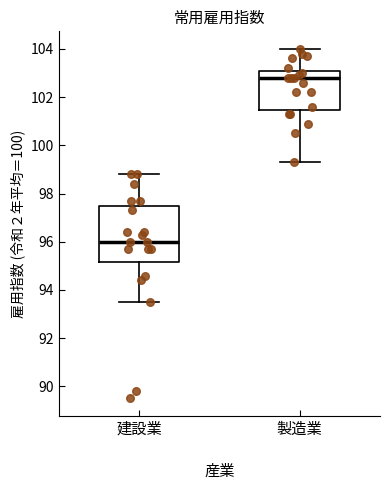

Where does the lower whisker of the box for 製造業 end on the y-axis? The values are not printed on the chart, so give them approximately, as read against the axis.

99.4